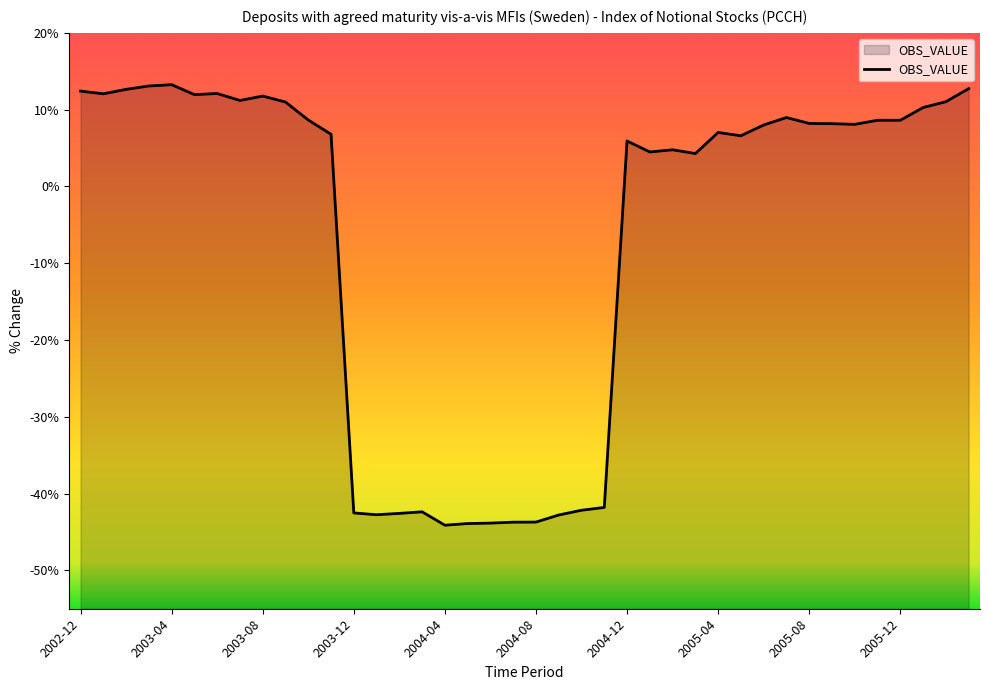

Which has a higher value, 2003-08 or 2004-04?

2003-08